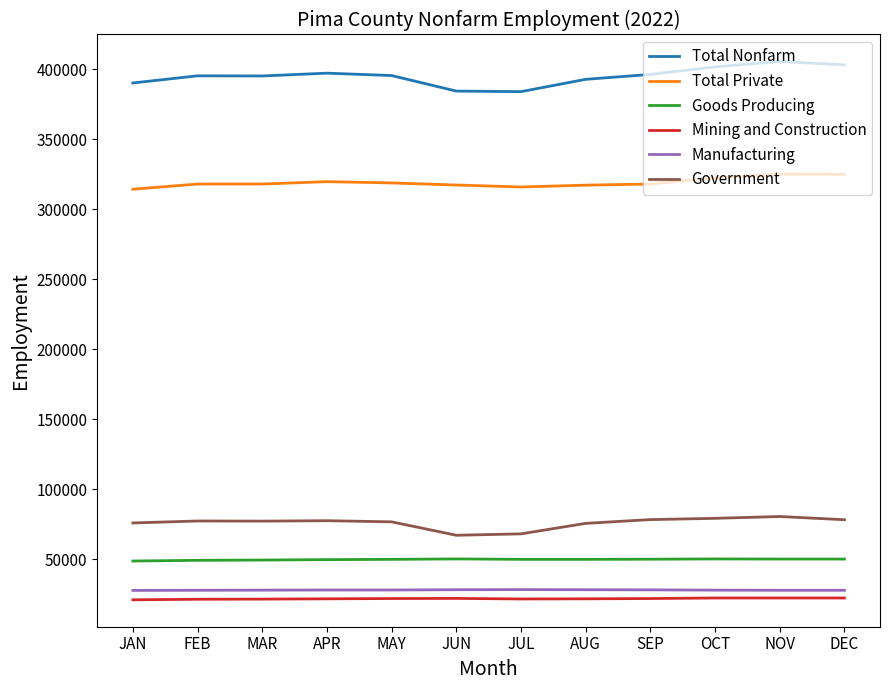

True or false: Mining and Construction and Goods Producing intersect in this chart.

False